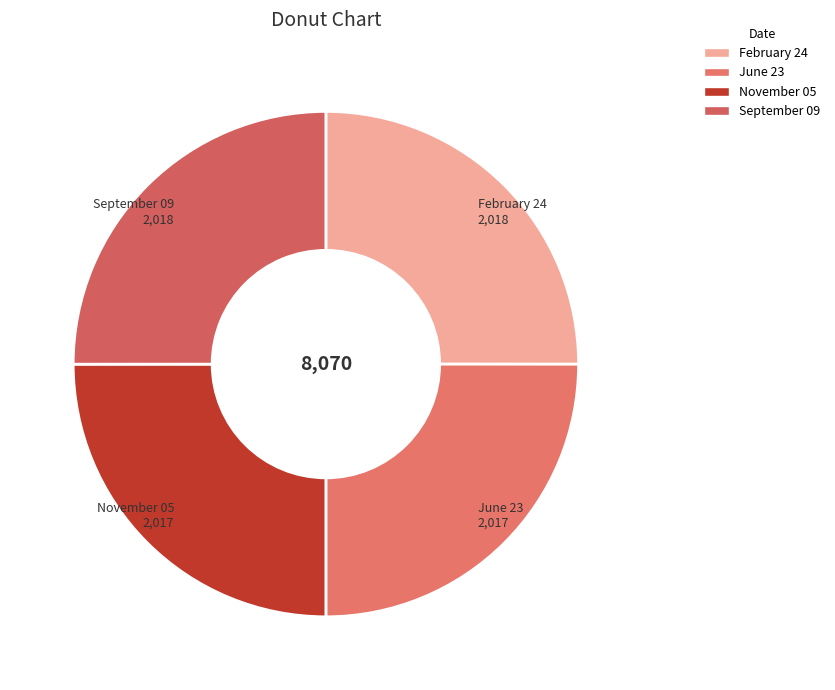

Approximately how many times larger is the value at November 05 compared to September 09?

1.0